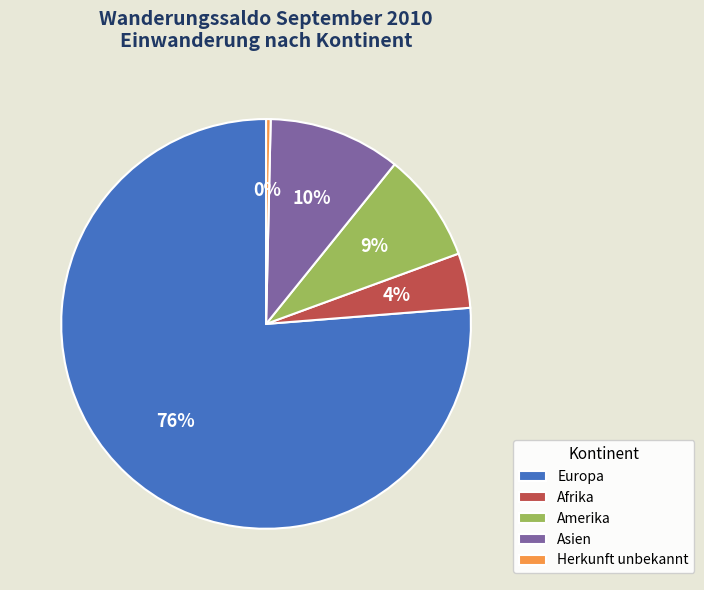

Is it true that Amerika is 18% of the pie?

False